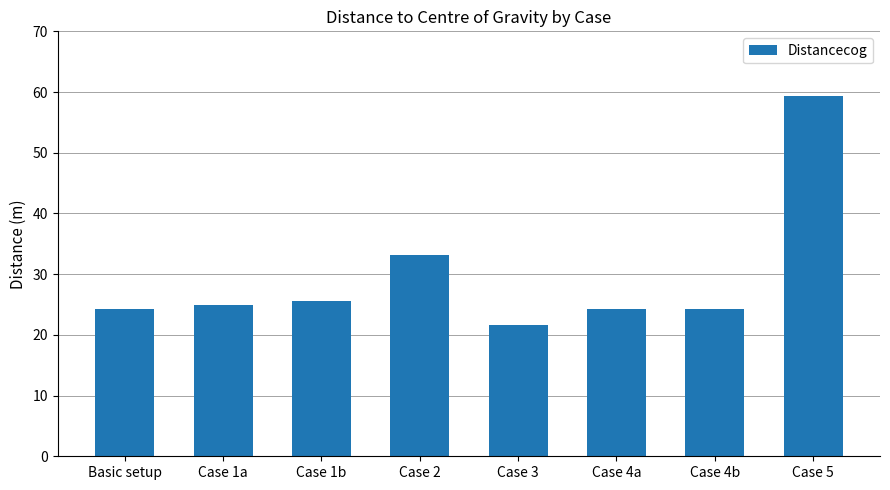

What is the ratio of the value at Case 3 to the value at Case 4b?

0.9